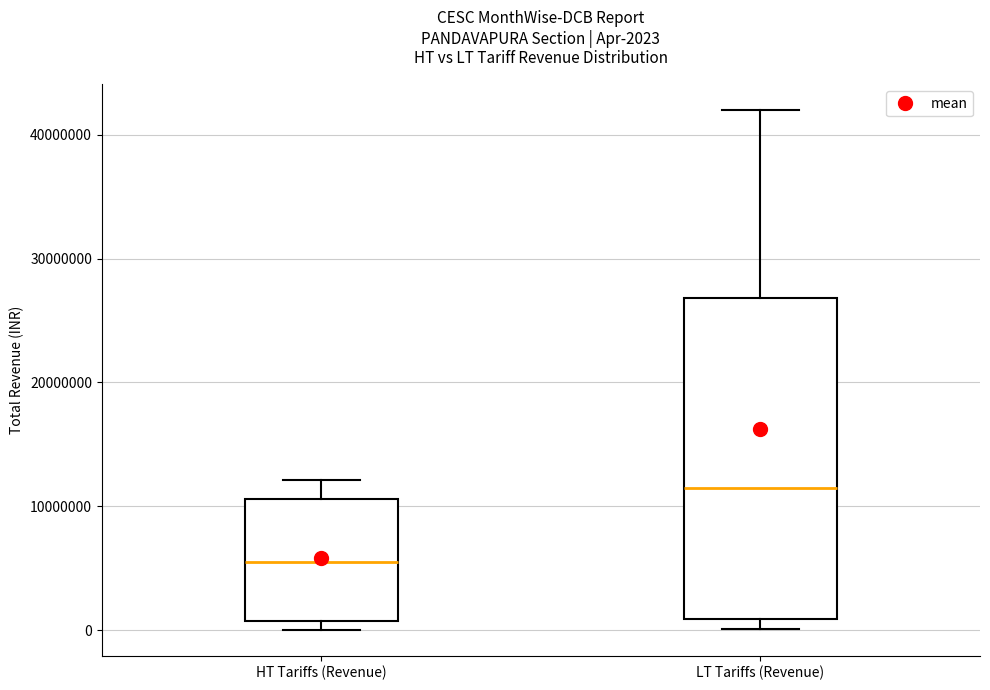

Which box is the tallest, from its lower edge to its upper edge?

LT Tariffs (Revenue)